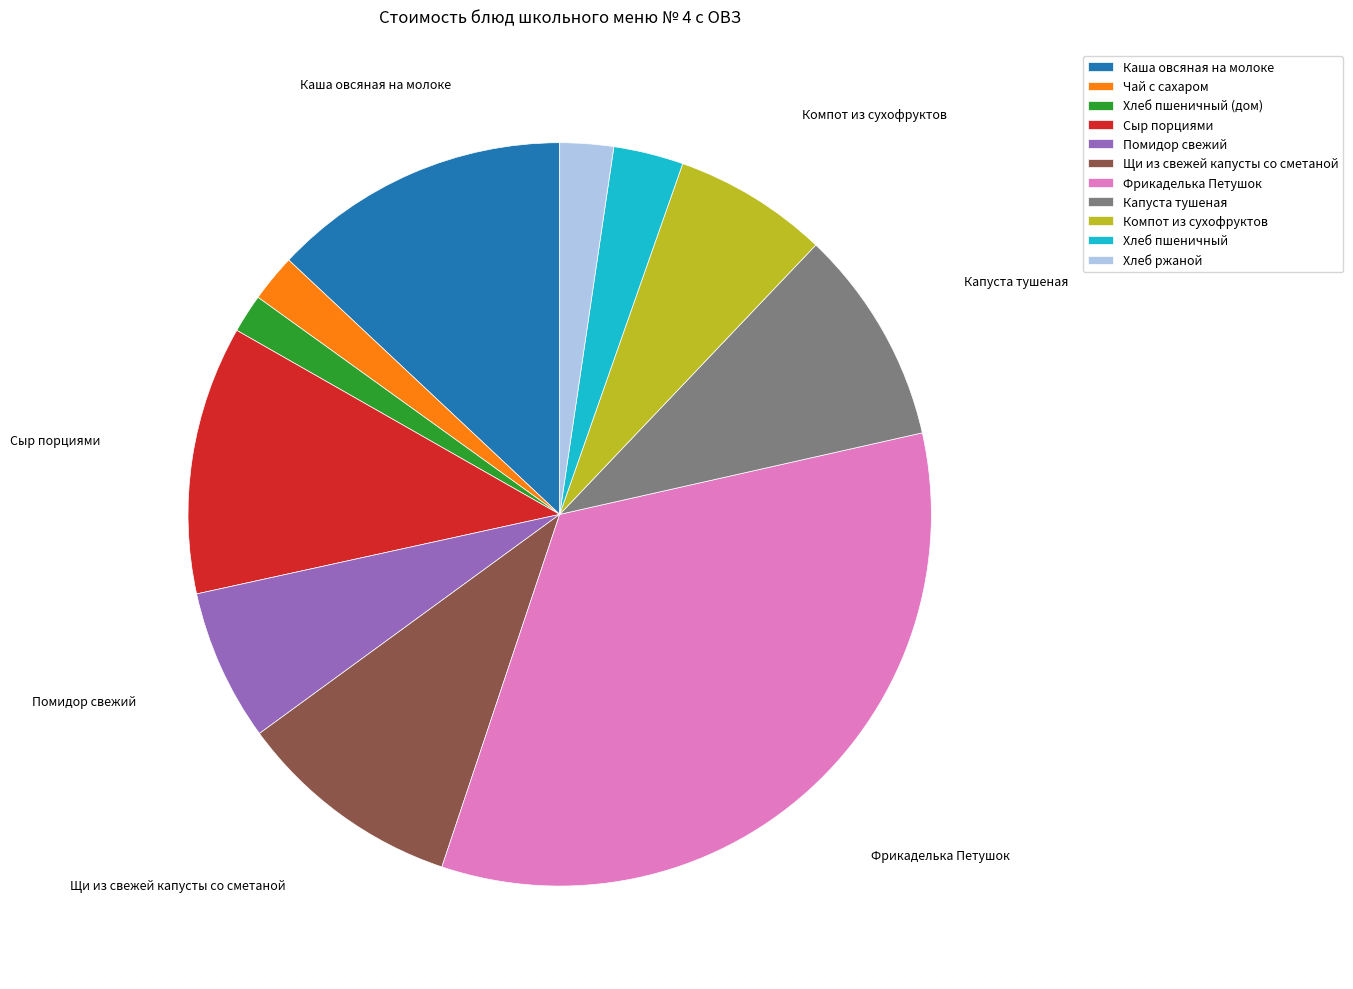

The Капуста тушеная slice represents 9% of the pie. True or false?

True